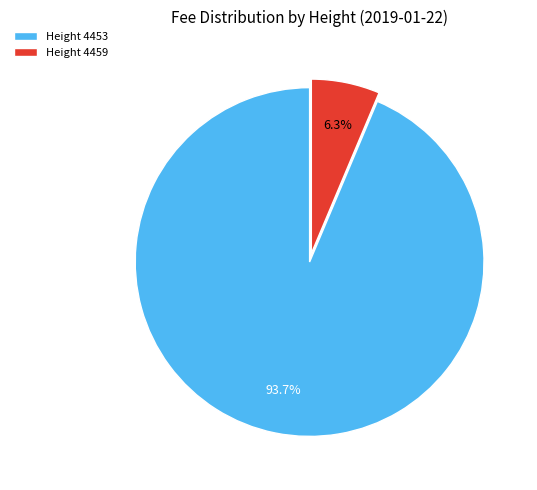

How many slices are in this pie chart?

2